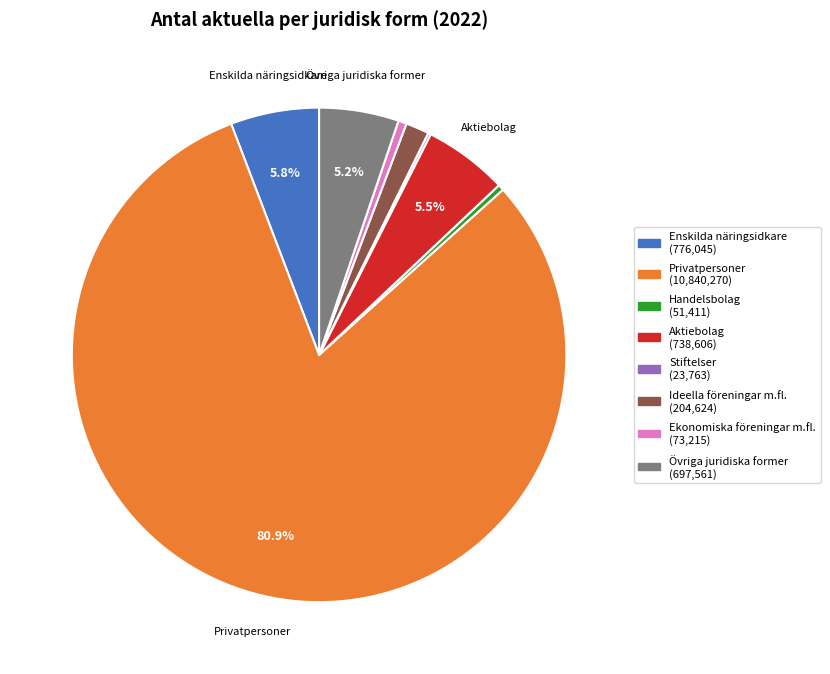

Is there a majority slice in this chart?

Yes